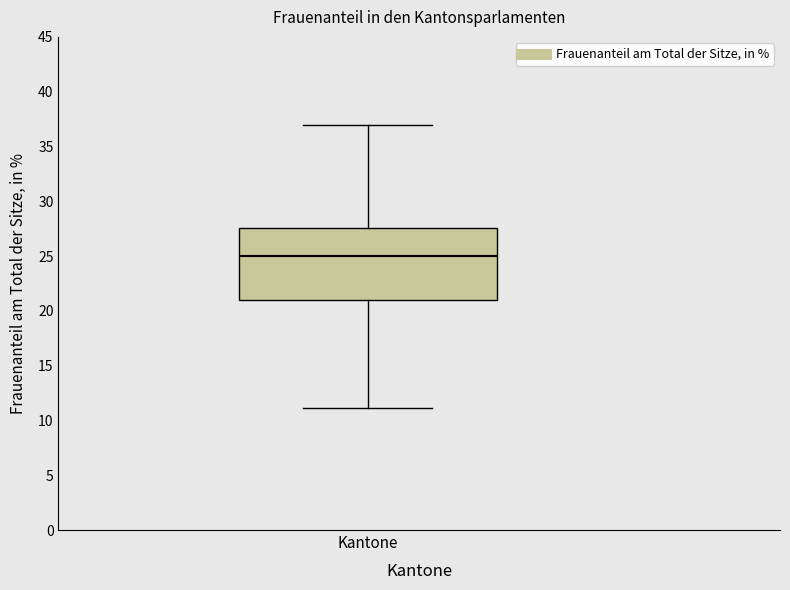

Transcribe this box plot: give where the median line is, the range the box spans, and where the two whiskers end, as read against the y-axis. The values are not printed on the chart, so give them approximately, as read against the axis.

median 25.0, box 21.0 to 27.5, whiskers 11.0 to 37.0